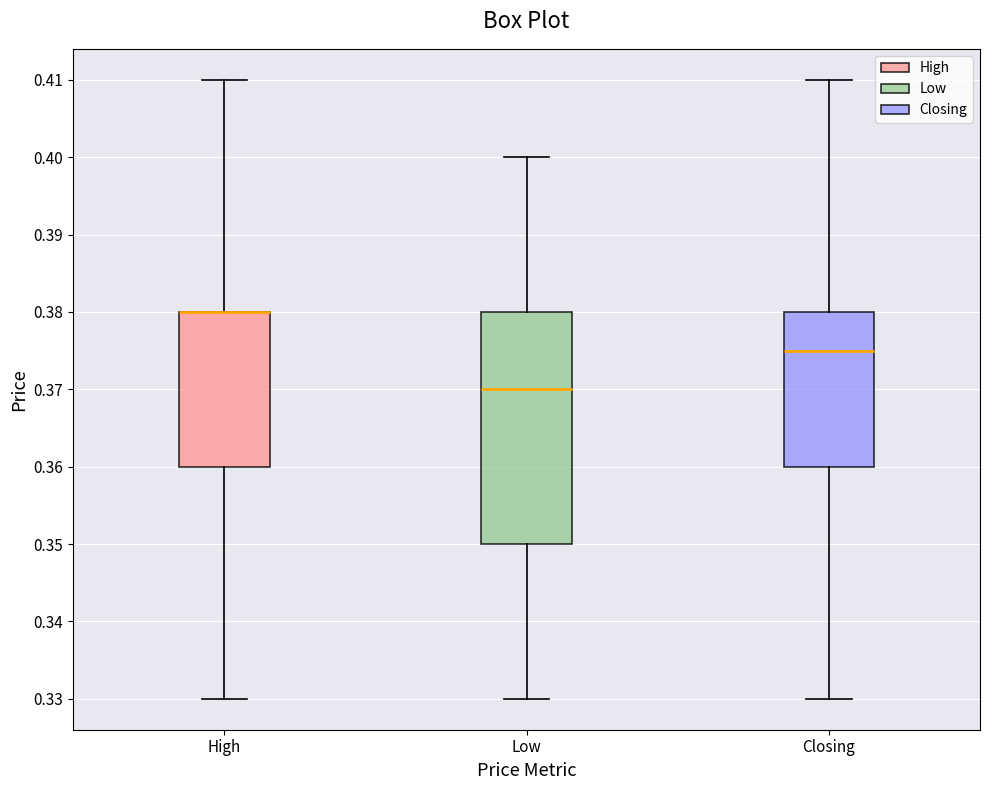

Reading left to right, read every box against the y-axis: the position of its median line, the range the box covers, and the ends of its whiskers. The values are not printed on the chart, so give them approximately, as read against the axis.

High: median 0.380 (drawn on the box's upper edge), box 0.360 to 0.380, whiskers 0.330 to 0.410
Low: median 0.370, box 0.350 to 0.380, whiskers 0.330 to 0.400
Closing: median 0.375, box 0.360 to 0.380, whiskers 0.330 to 0.410